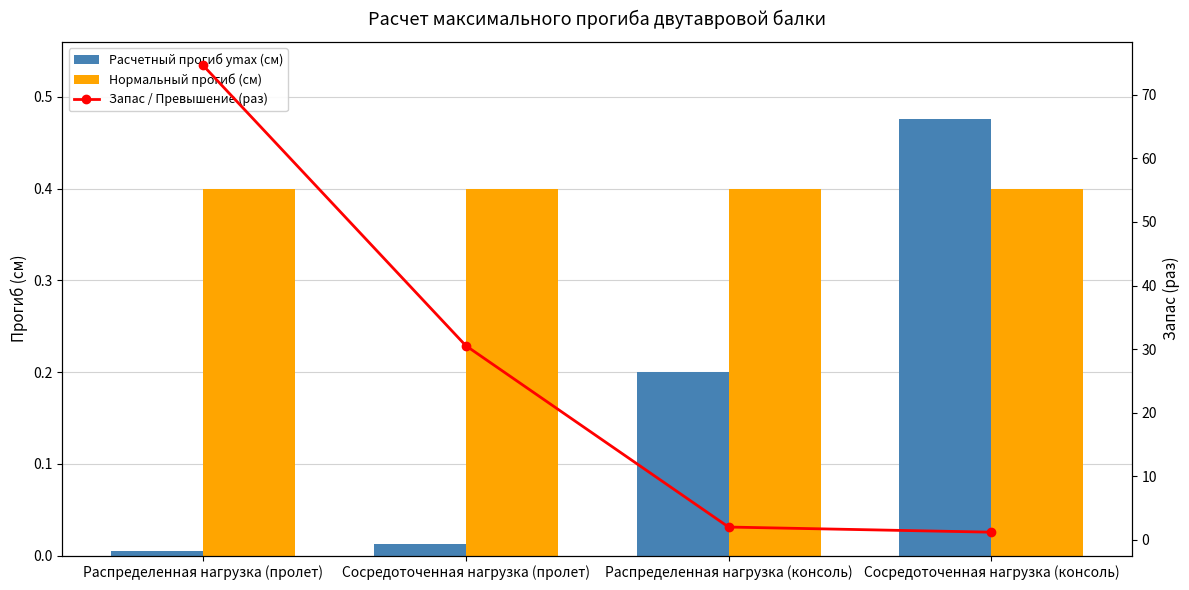

What is the label of the 4th bar from the left?

Сосредоточенная нагрузка (консоль)